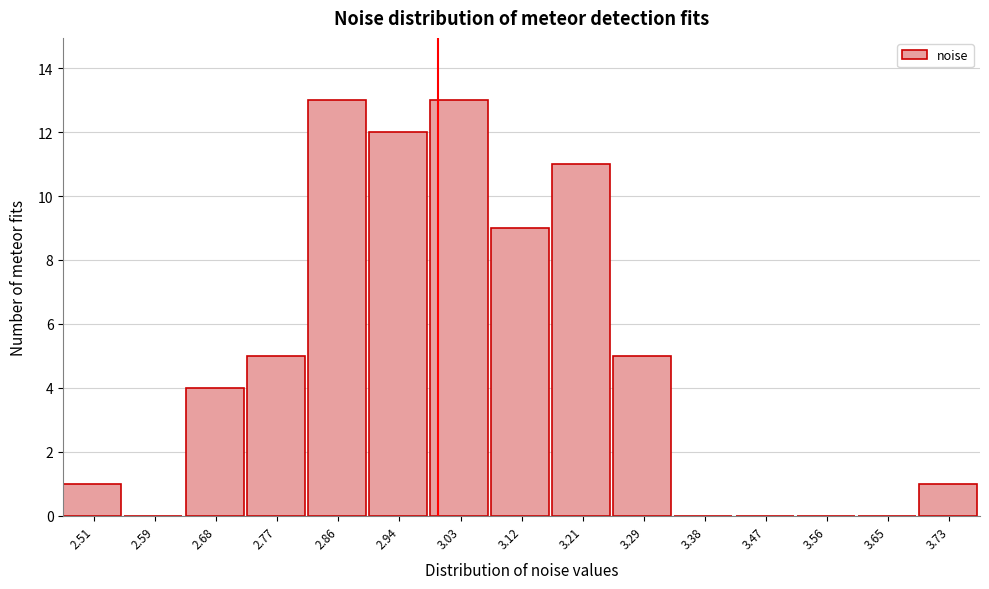

Reading left to right, list every bar in this chart as the range it spans on the x-axis followed by its height. Neither the bar edges nor the heights are printed on the chart, so give them approximately, as read against the axes.

2.46 to 2.55: 1
2.55 to 2.64: 0
2.64 to 2.73: 4
2.73 to 2.81: 5
2.81 to 2.90: 13
2.90 to 2.99: 12
2.99 to 3.08: 13
3.08 to 3.16: 9
3.16 to 3.25: 11
3.25 to 3.34: 5
3.34 to 3.43: 0
3.43 to 3.51: 0
3.51 to 3.60: 0
3.60 to 3.69: 0
3.69 to 3.78: 1